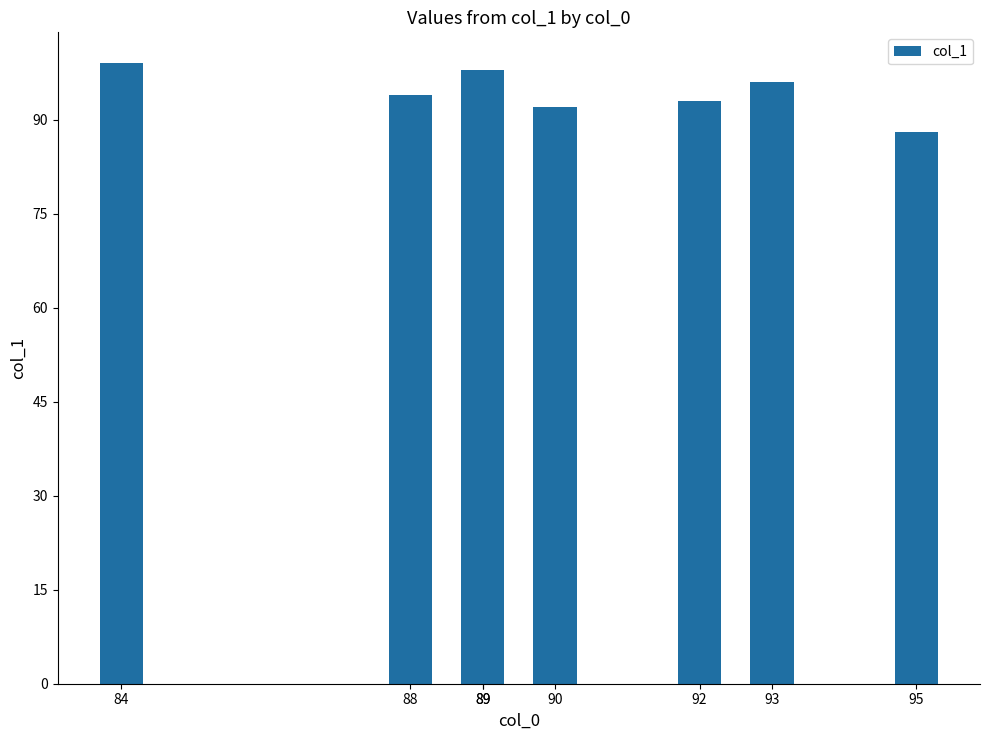

What is the difference between the second highest and minimum values?

10